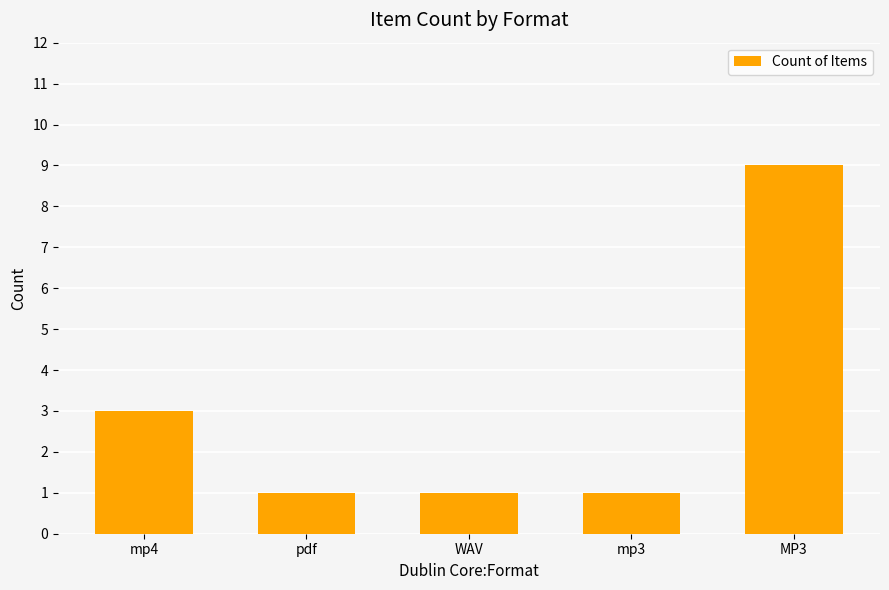

What is the ratio of the value at WAV to the value at MP3?

0.1